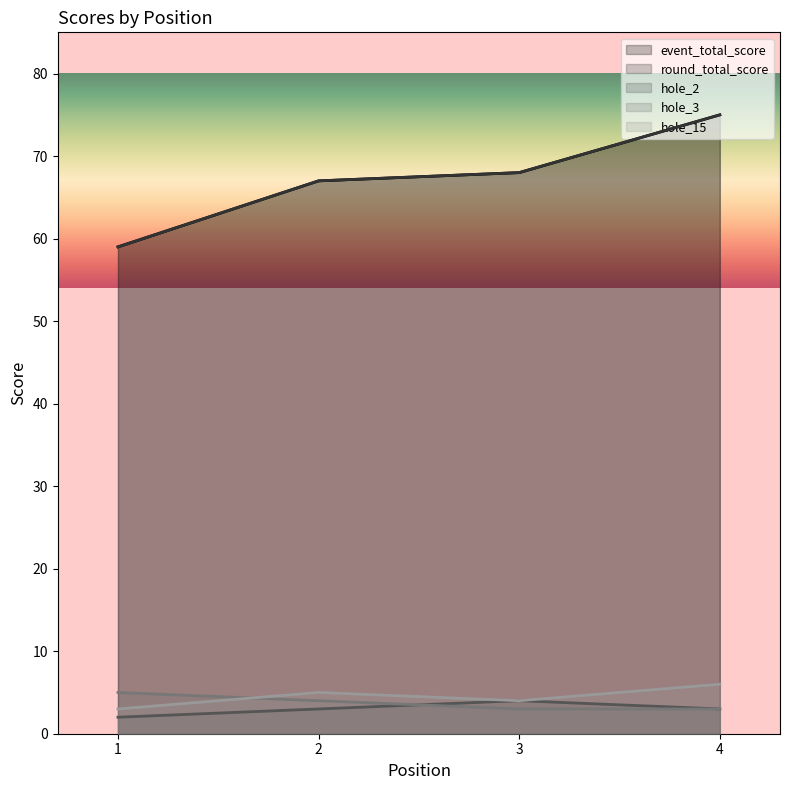

Reading left to right, extract all data points from this chart.

event_total_score: 1=59	2=67	3=68	4=75
round_total_score: 1=59	2=67	3=68	4=75
hole_2: 1=2	2=3	3=4	4=3
hole_3: 1=5	2=4	3=3	4=3
hole_15: 1=3	2=5	3=4	4=6